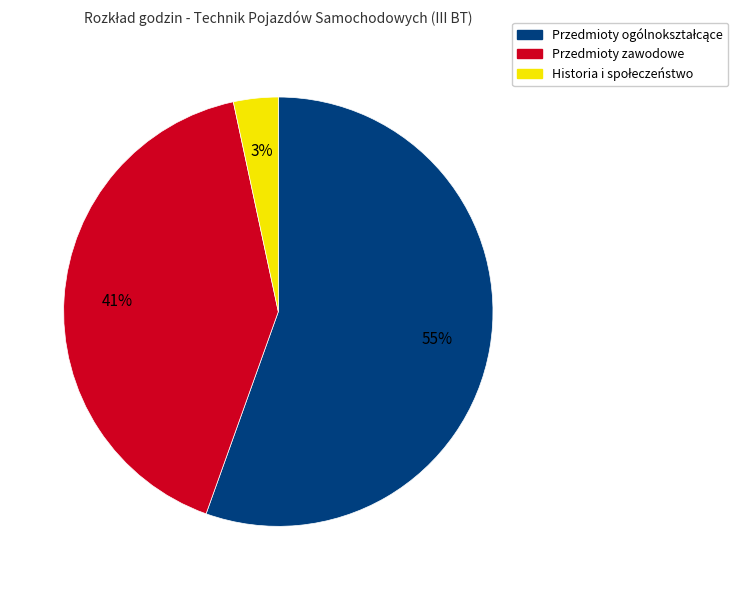

Is there any slice that represents more than half of the pie?

Yes